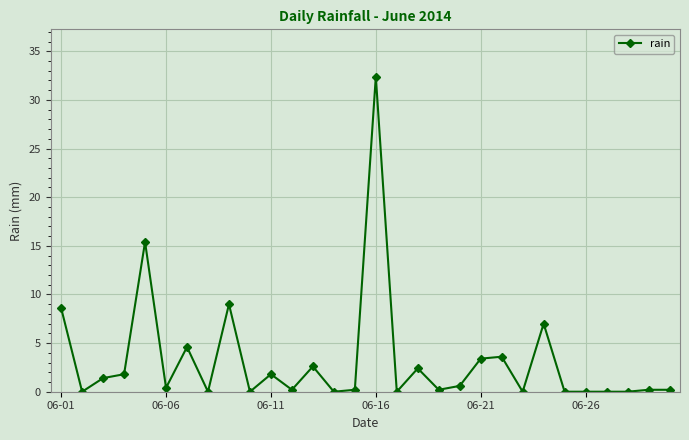

What is the maximum value shown in the chart?

32.4